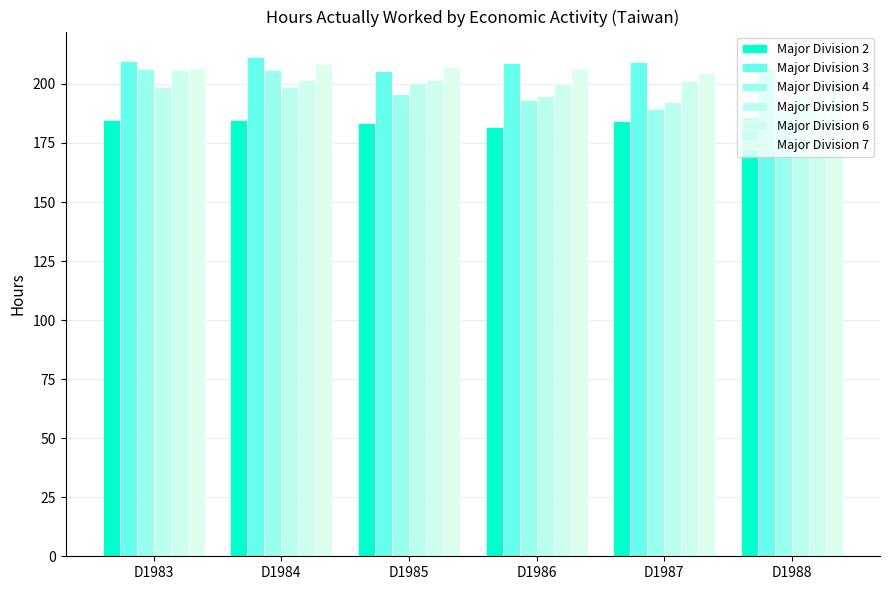

Which series changed the most between D1985 and D1986?

Major Division 5